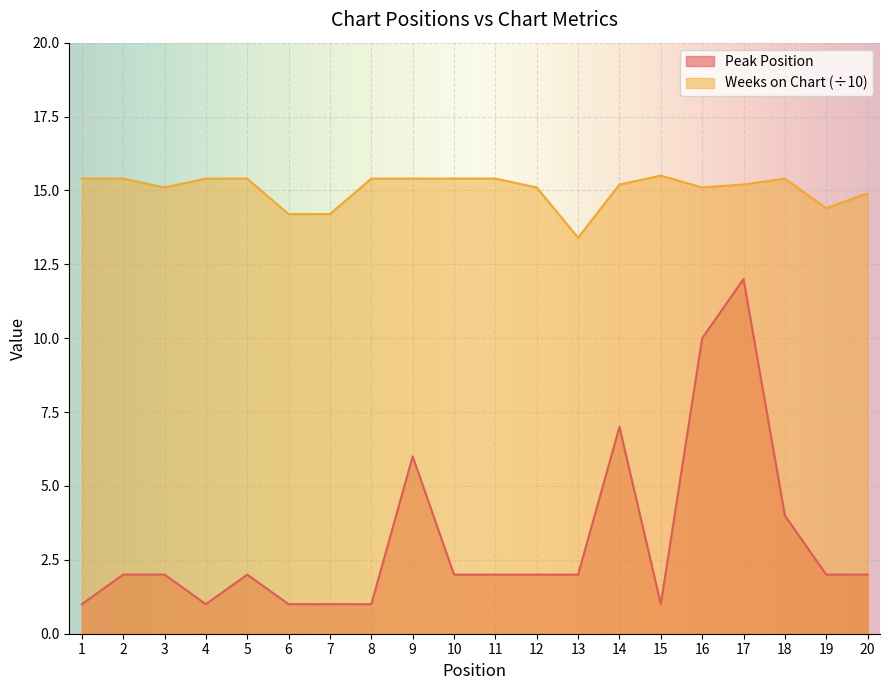

Between 4 and 13, which is larger?

13